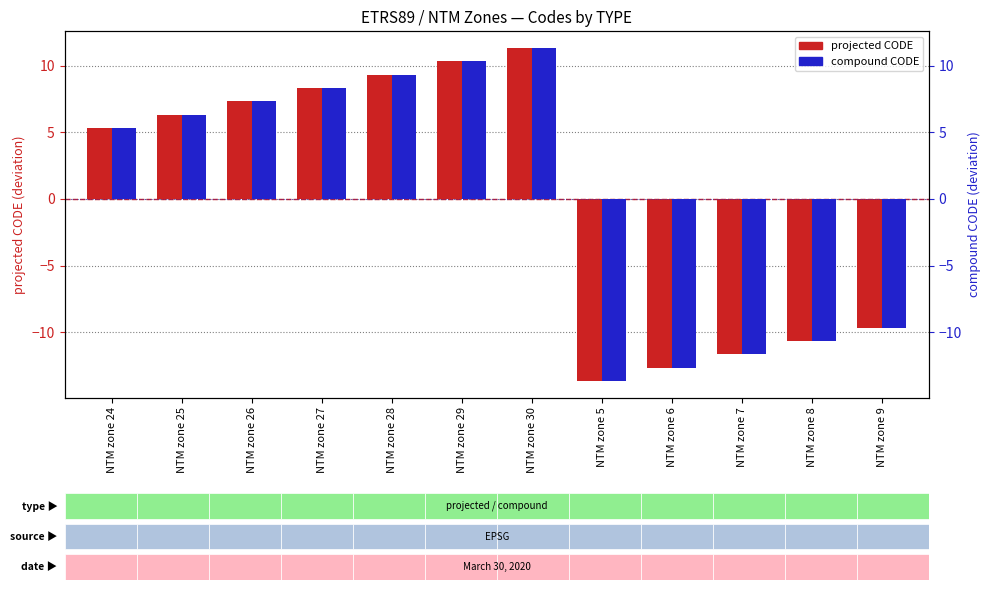

What is the difference between the second highest and minimum values in the compound CODE series?

24.0